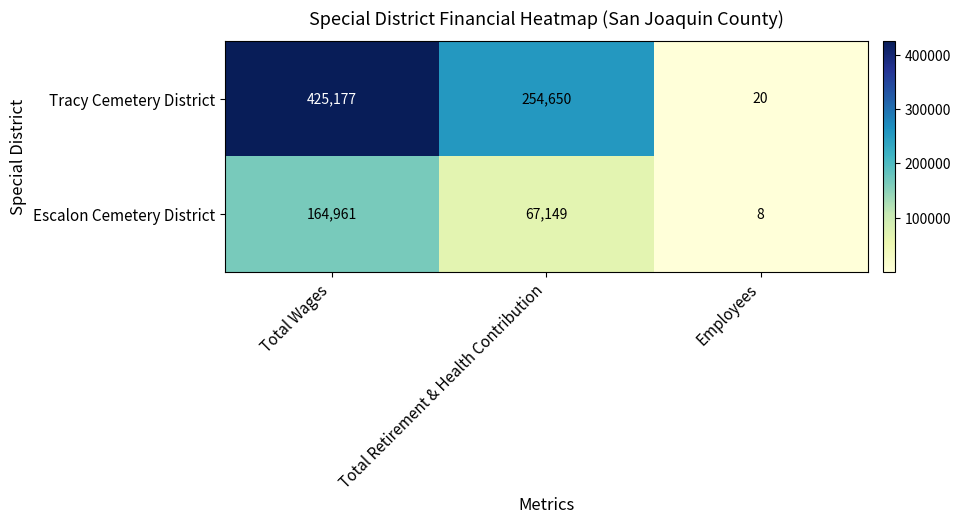

Is it true that Tracy Cemetery District equals 425177 at Total Wages?

True